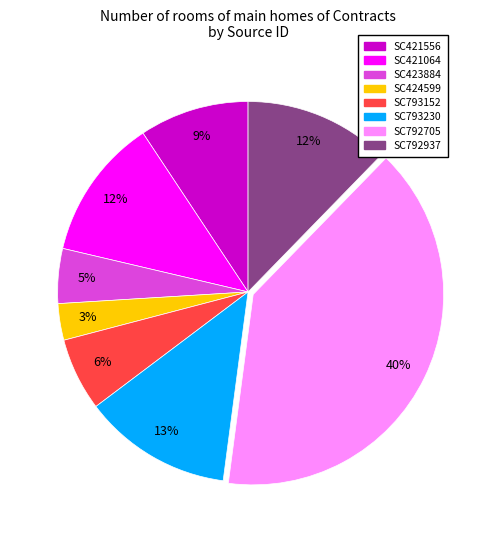

To the nearest percent, what is the average slice percentage?

12%